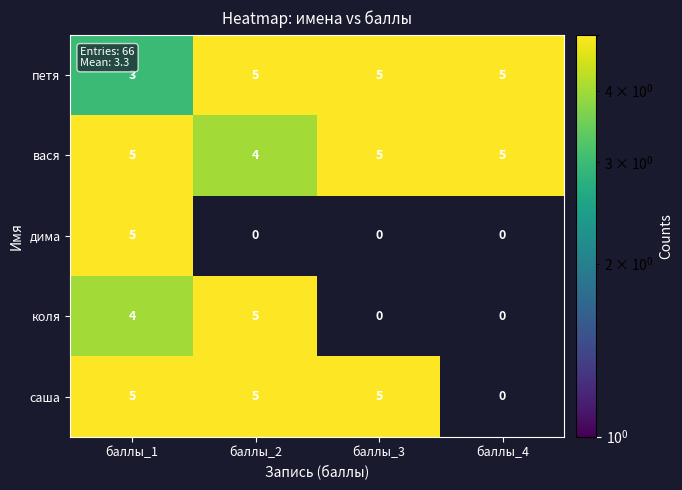

What is the approximate value of саша at баллы_3?

5